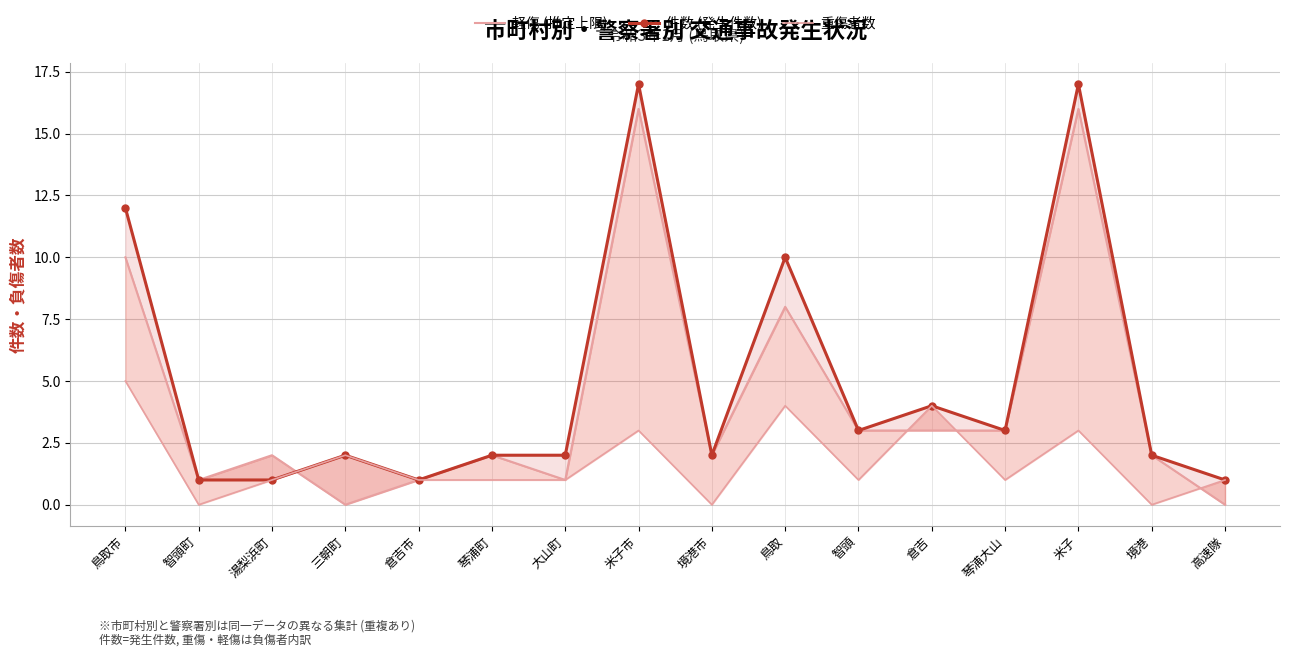

Reading right to left, what are all the values shown in this chart?

軽傷 (推定上限): 0	2	16	3	3	3	8	2	16	1	2	1	0	2	1	10
件数 (発生件数): 1	2	17	3	4	3	10	2	17	2	2	1	2	1	1	12
重傷者数: 1	0	3	1	4	1	4	0	3	1	1	1	2	1	0	5